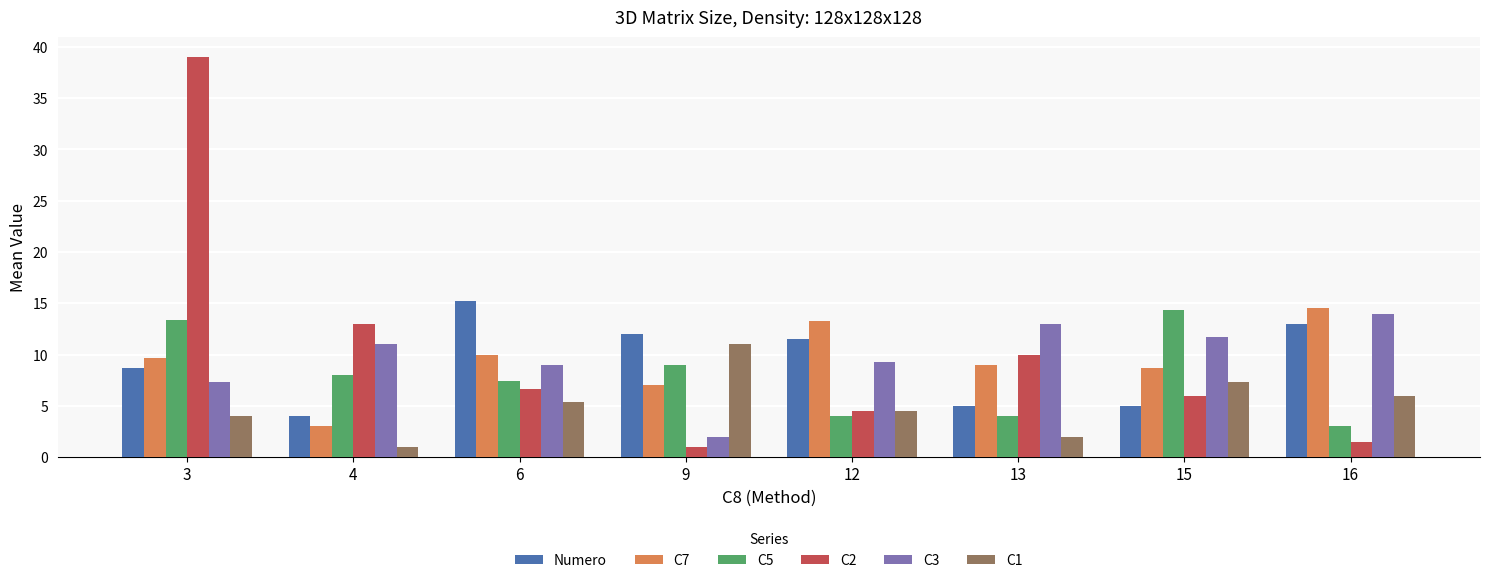

Which series has the widest spread of values?

C2